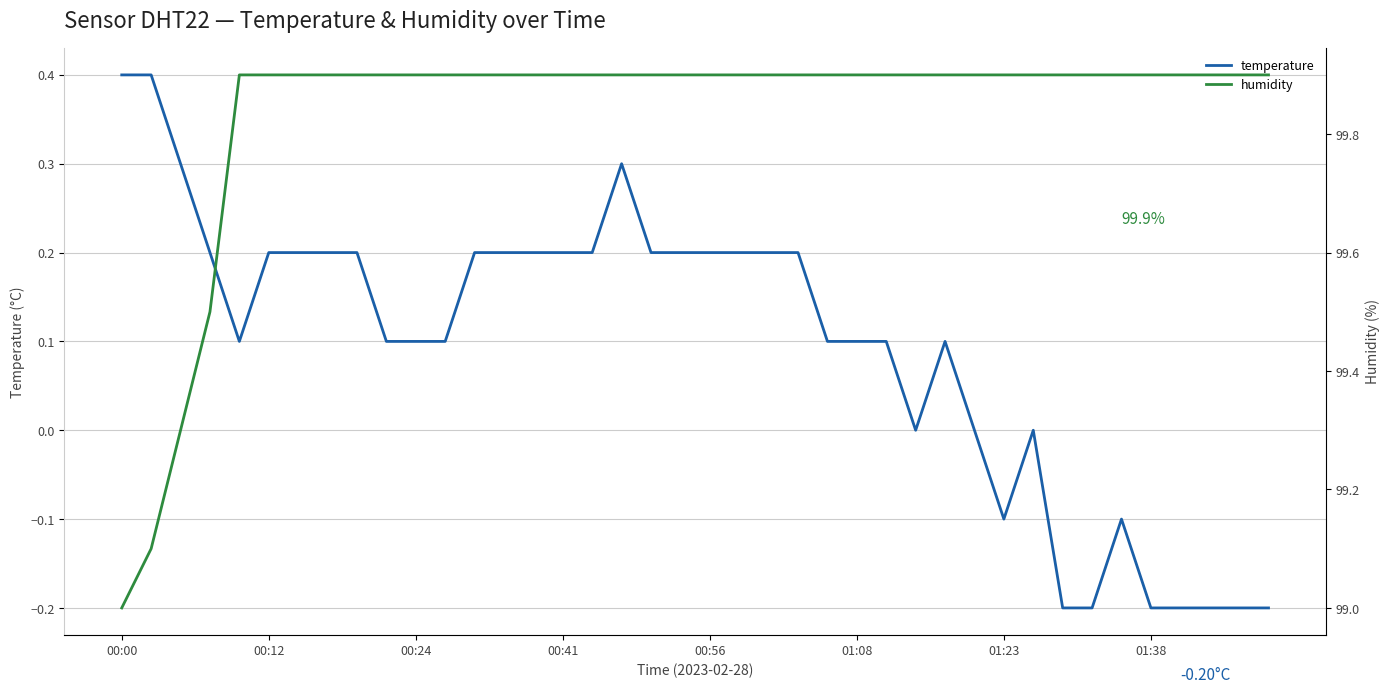

Does the chart display data point markers on the line(s)?

No